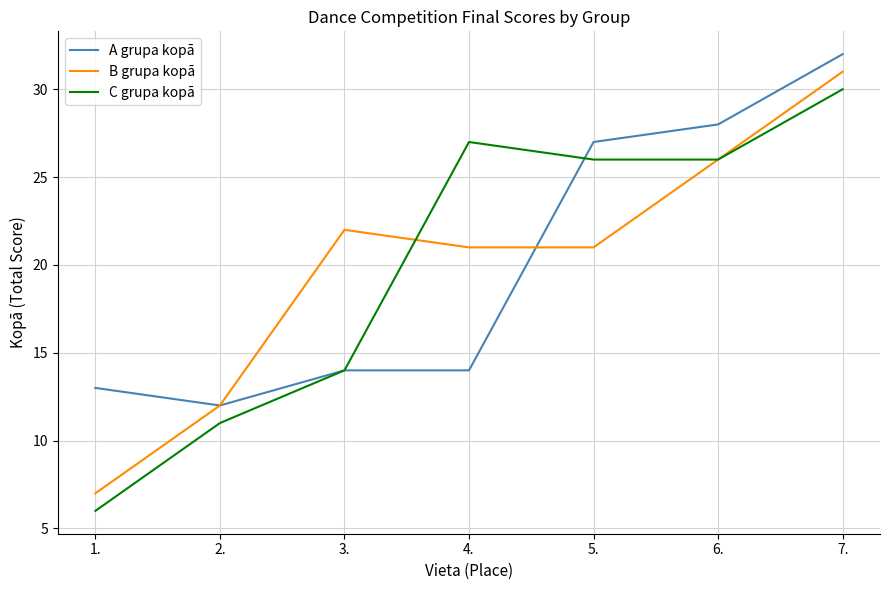

Reading left to right, extract all data points from this chart.

A grupa kopā: 13	12	14	14	27	28	32
B grupa kopā: 7	12	22	21	21	26	31
C grupa kopā: 6	11	14	27	26	26	30